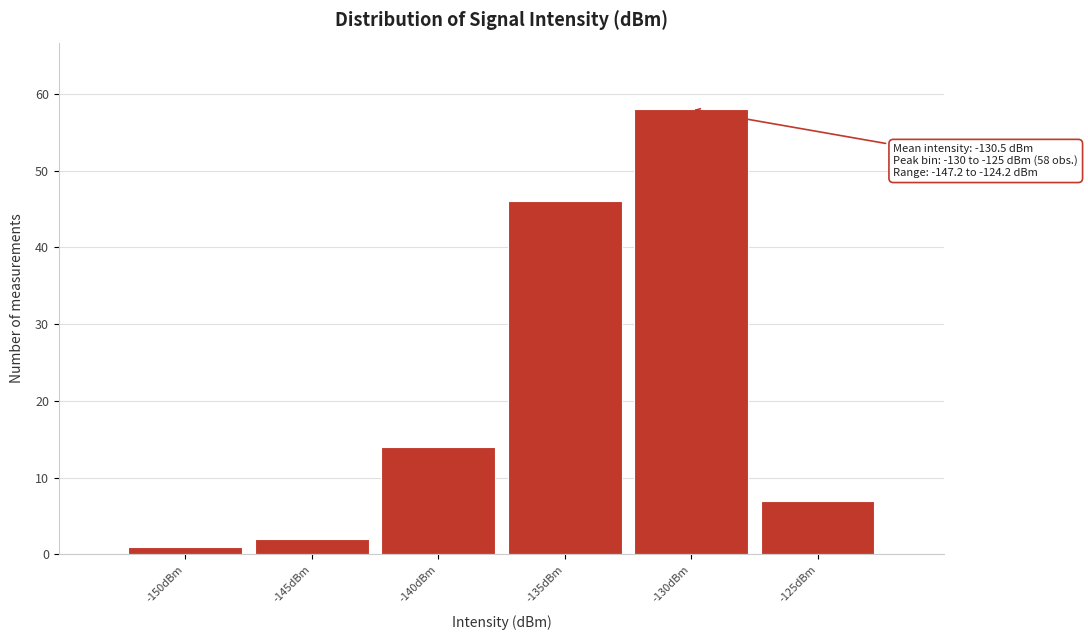

Reading left to right, extract all data points from this chart.

-150dBm=1	-145dBm=2	-140dBm=14	-135dBm=46	-130dBm=58	-125dBm=7